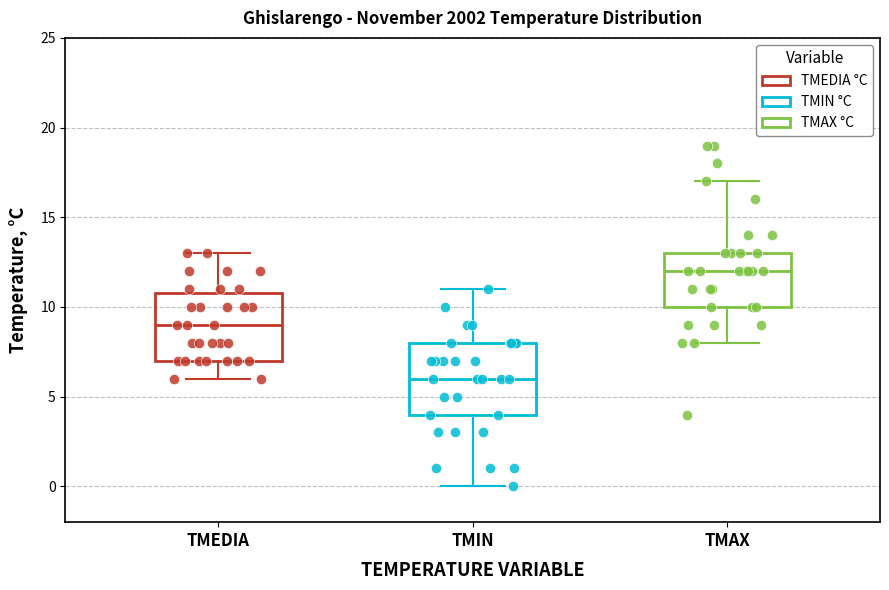

Where does the upper whisker of the box for TMIN end on the y-axis? The values are not printed on the chart, so give them approximately, as read against the axis.

11